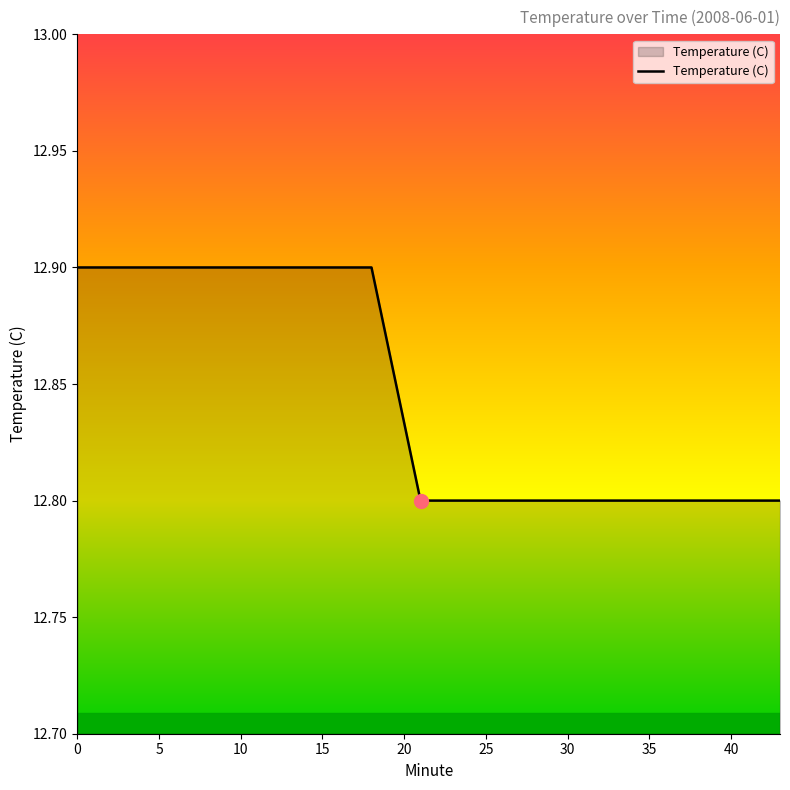

What is the maximum value shown in the chart?

12.9